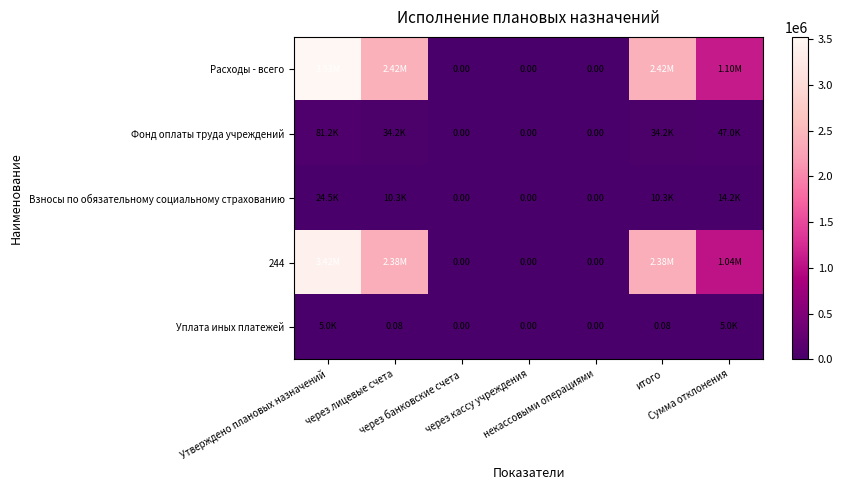

Is it true that Уплата иных платежей equals 0.0 at через кассу учреждения?

True